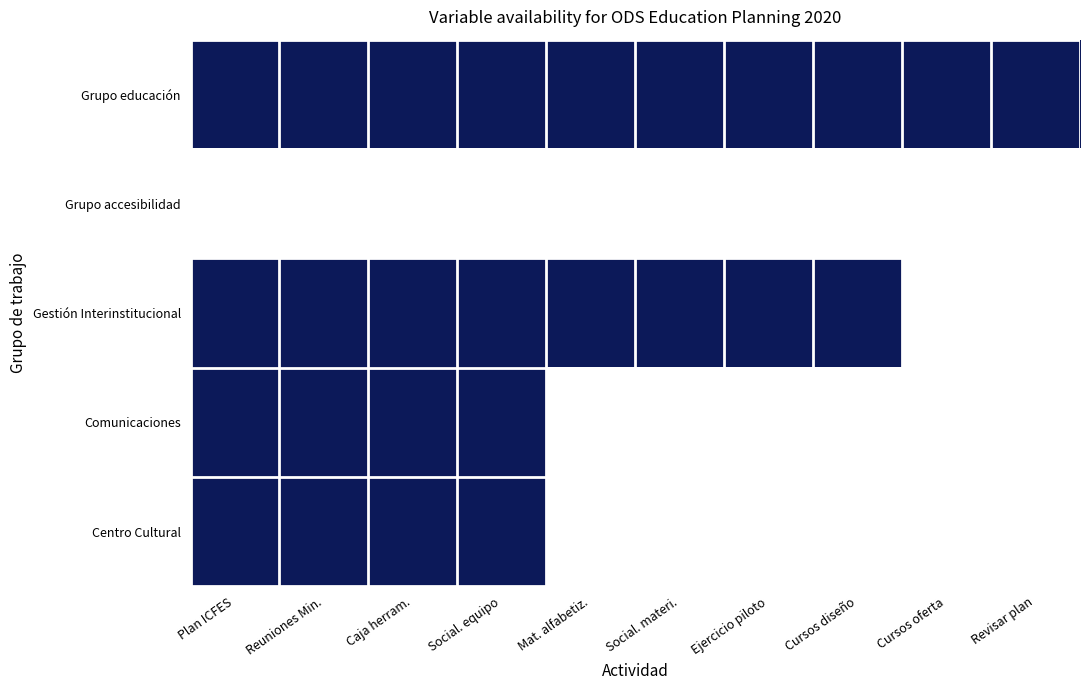

Reading left to right, extract all data points from this chart.

Grupo educación: Plan ICFES=1	Reuniones Min.=1	Caja herram.=1	Social. equipo=1	Mat. alfabetiz.=1	Social. materi.=1	Ejercicio piloto=1	Cursos diseño=1	Cursos oferta=1	Revisar plan=1
Grupo accesibilidad: Plan ICFES=0	Reuniones Min.=0	Caja herram.=0	Social. equipo=0	Mat. alfabetiz.=0	Social. materi.=0	Ejercicio piloto=0	Cursos diseño=0	Cursos oferta=0	Revisar plan=0
Gestión Interinstitucional: Plan ICFES=1	Reuniones Min.=1	Caja herram.=1	Social. equipo=1	Mat. alfabetiz.=1	Social. materi.=1	Ejercicio piloto=1	Cursos diseño=1	Cursos oferta=0	Revisar plan=0
Comunicaciones: Plan ICFES=1	Reuniones Min.=1	Caja herram.=1	Social. equipo=1	Mat. alfabetiz.=0	Social. materi.=0	Ejercicio piloto=0	Cursos diseño=0	Cursos oferta=0	Revisar plan=0
Centro Cultural: Plan ICFES=1	Reuniones Min.=1	Caja herram.=1	Social. equipo=1	Mat. alfabetiz.=0	Social. materi.=0	Ejercicio piloto=0	Cursos diseño=0	Cursos oferta=0	Revisar plan=0